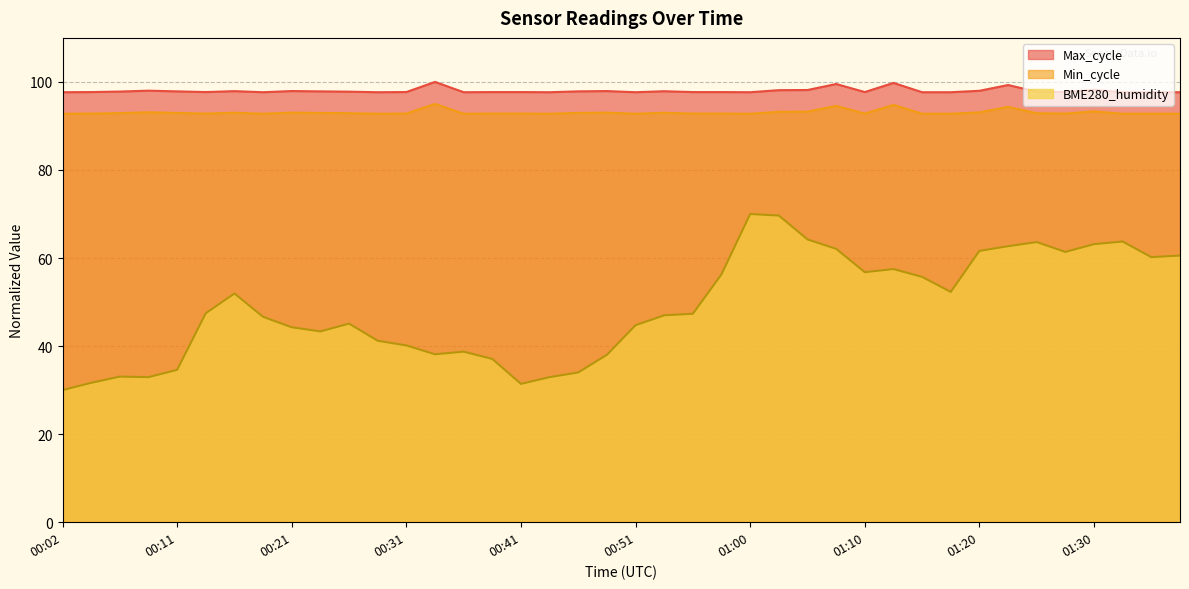

True or false: BME280_humidity and Min_cycle cross at least once.

False